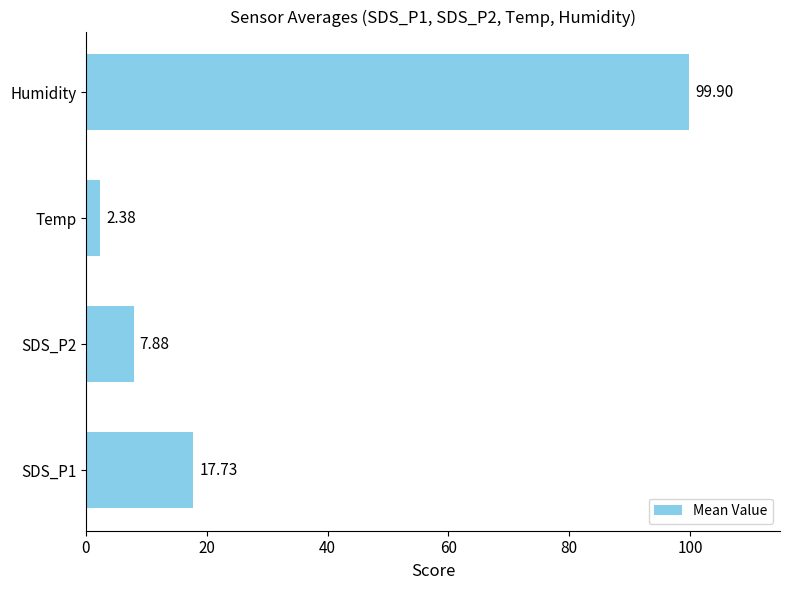

Between SDS_P2 and Humidity, which is larger?

Humidity